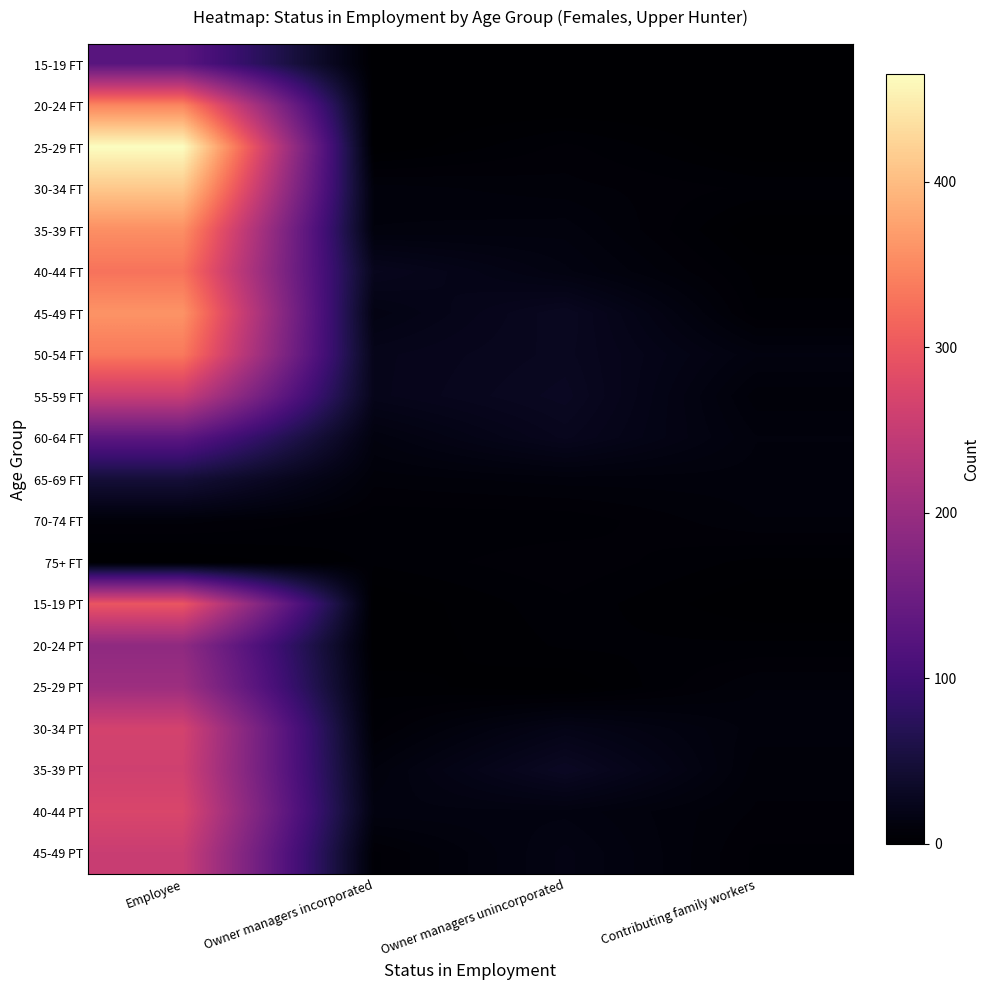

Reading left to right, extract all data points from this chart.

15-19 FT: Employee=127	Owner managers incorporated=0	Owner managers unincorporated=0	Contributing family workers=0
20-24 FT: Employee=347	Owner managers incorporated=0	Owner managers unincorporated=0	Contributing family workers=0
25-29 FT: Employee=465	Owner managers incorporated=0	Owner managers unincorporated=6	Contributing family workers=0
30-34 FT: Employee=412	Owner managers incorporated=10	Owner managers unincorporated=8	Contributing family workers=5
35-39 FT: Employee=356	Owner managers incorporated=11	Owner managers unincorporated=12	Contributing family workers=0
40-44 FT: Employee=329	Owner managers incorporated=26	Owner managers unincorporated=15	Contributing family workers=3
45-49 FT: Employee=360	Owner managers incorporated=17	Owner managers unincorporated=29	Contributing family workers=4
50-54 FT: Employee=335	Owner managers incorporated=23	Owner managers unincorporated=28	Contributing family workers=13
55-59 FT: Employee=253	Owner managers incorporated=23	Owner managers unincorporated=30	Contributing family workers=8
60-64 FT: Employee=131	Owner managers incorporated=13	Owner managers unincorporated=26	Contributing family workers=11
65-69 FT: Employee=48	Owner managers incorporated=8	Owner managers unincorporated=10	Contributing family workers=10
70-74 FT: Employee=8	Owner managers incorporated=4	Owner managers unincorporated=4	Contributing family workers=9
75+ FT: Employee=0	Owner managers incorporated=4	Owner managers unincorporated=7	Contributing family workers=3
15-19 PT: Employee=297	Owner managers incorporated=0	Owner managers unincorporated=5	Contributing family workers=0
20-24 PT: Employee=189	Owner managers incorporated=0	Owner managers unincorporated=4	Contributing family workers=4
25-29 PT: Employee=205	Owner managers incorporated=3	Owner managers unincorporated=0	Contributing family workers=9
30-34 PT: Employee=266	Owner managers incorporated=5	Owner managers unincorporated=20	Contributing family workers=10
35-39 PT: Employee=261	Owner managers incorporated=11	Owner managers unincorporated=31	Contributing family workers=8
40-44 PT: Employee=273	Owner managers incorporated=14	Owner managers unincorporated=14	Contributing family workers=7
45-49 PT: Employee=254	Owner managers incorporated=5	Owner managers unincorporated=17	Contributing family workers=5